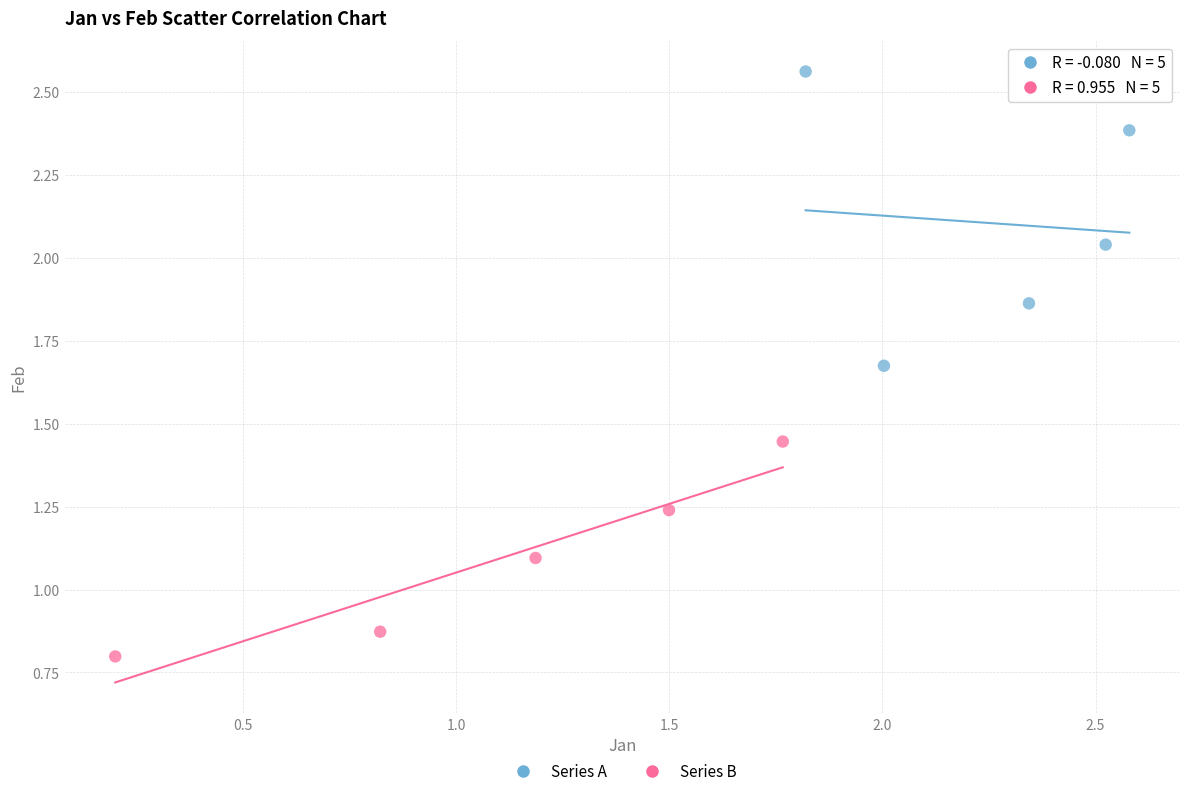

What are all the series names shown in the legend?

Series A, Series B